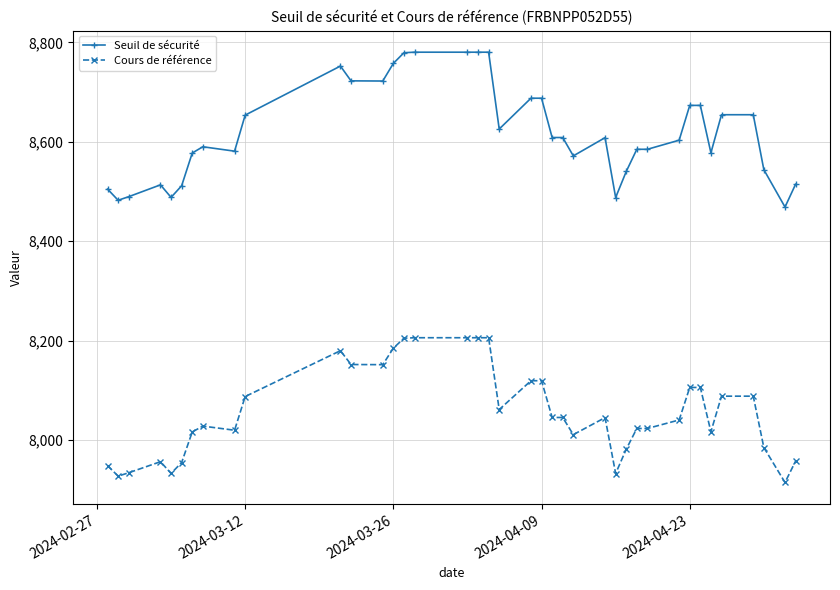

Is this an area chart (filled region under the line)?

No